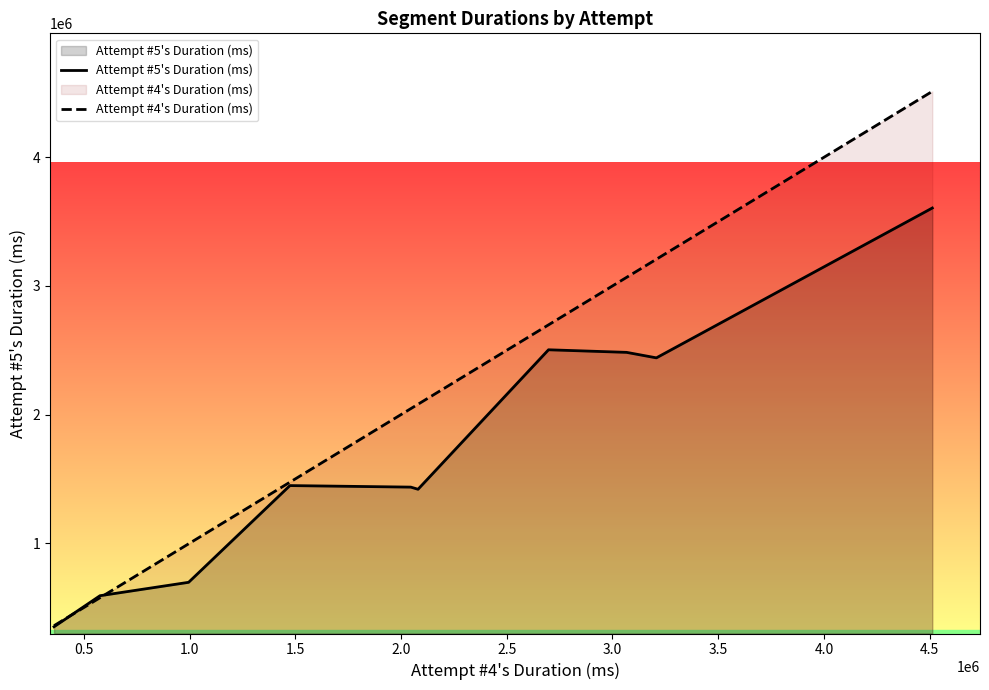

Which series has the largest total across all categories?

Attempt #4's Duration (ms)